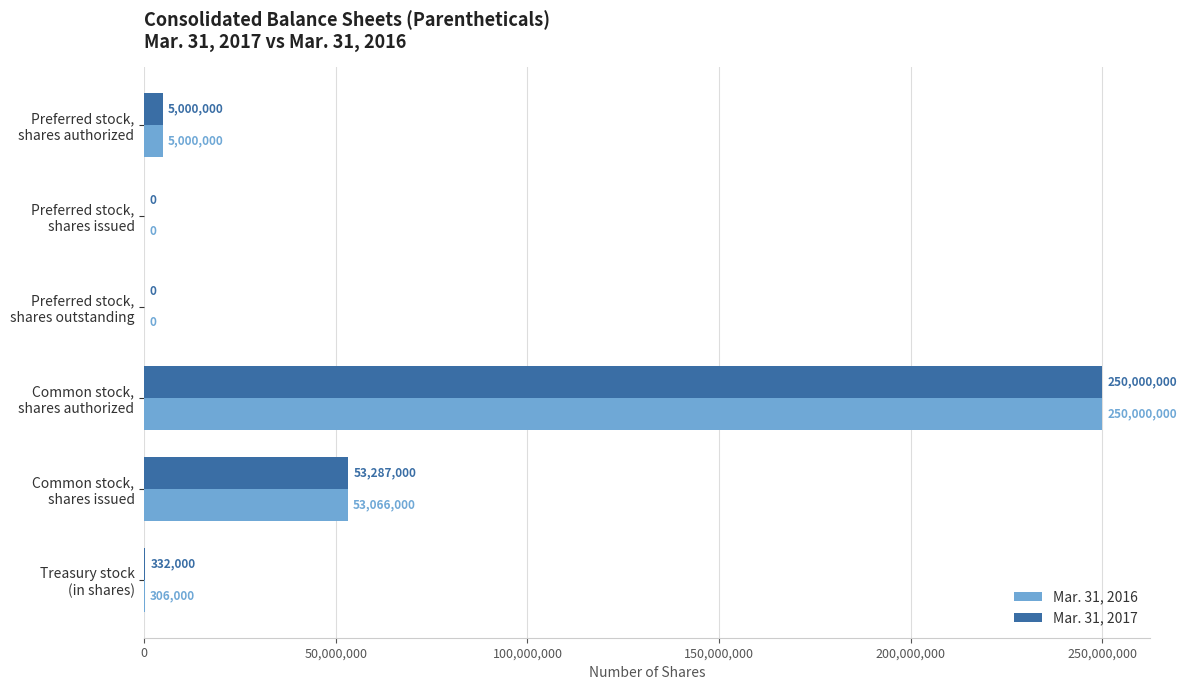

What is the sum of all Mar. 31, 2017 values?

308619000